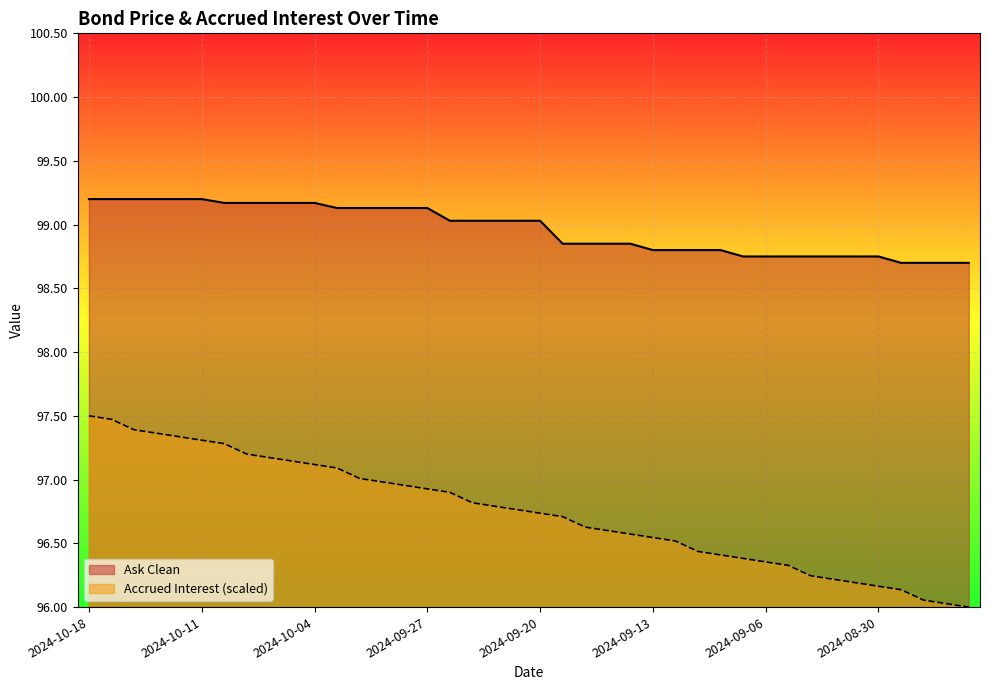

How many lines are shown in the chart?

2